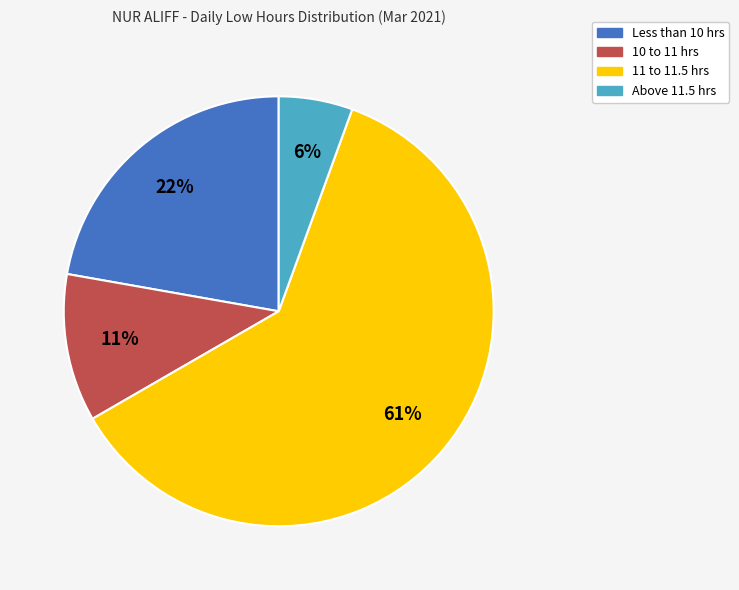

Is there a majority slice in this chart?

Yes